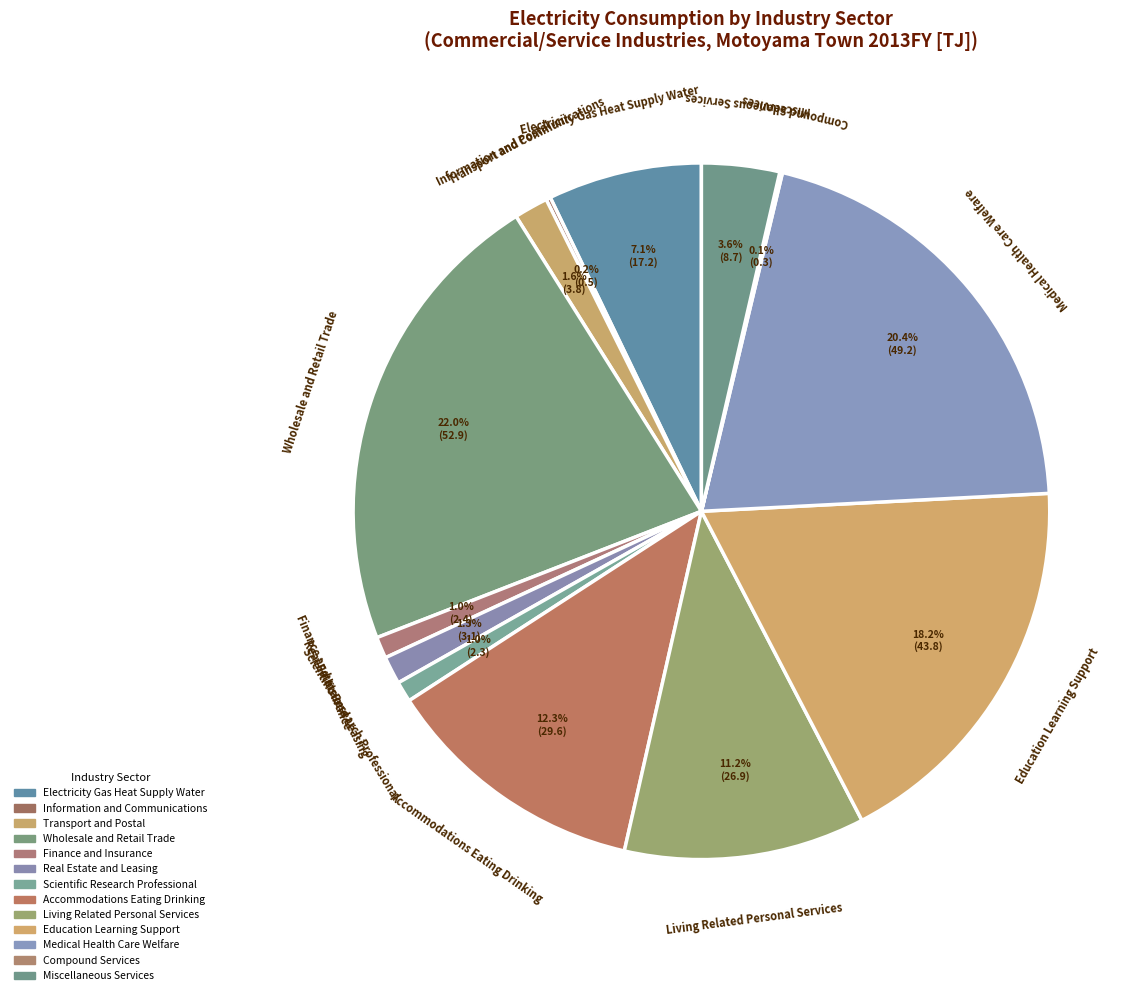

How many segments does this pie chart have?

13